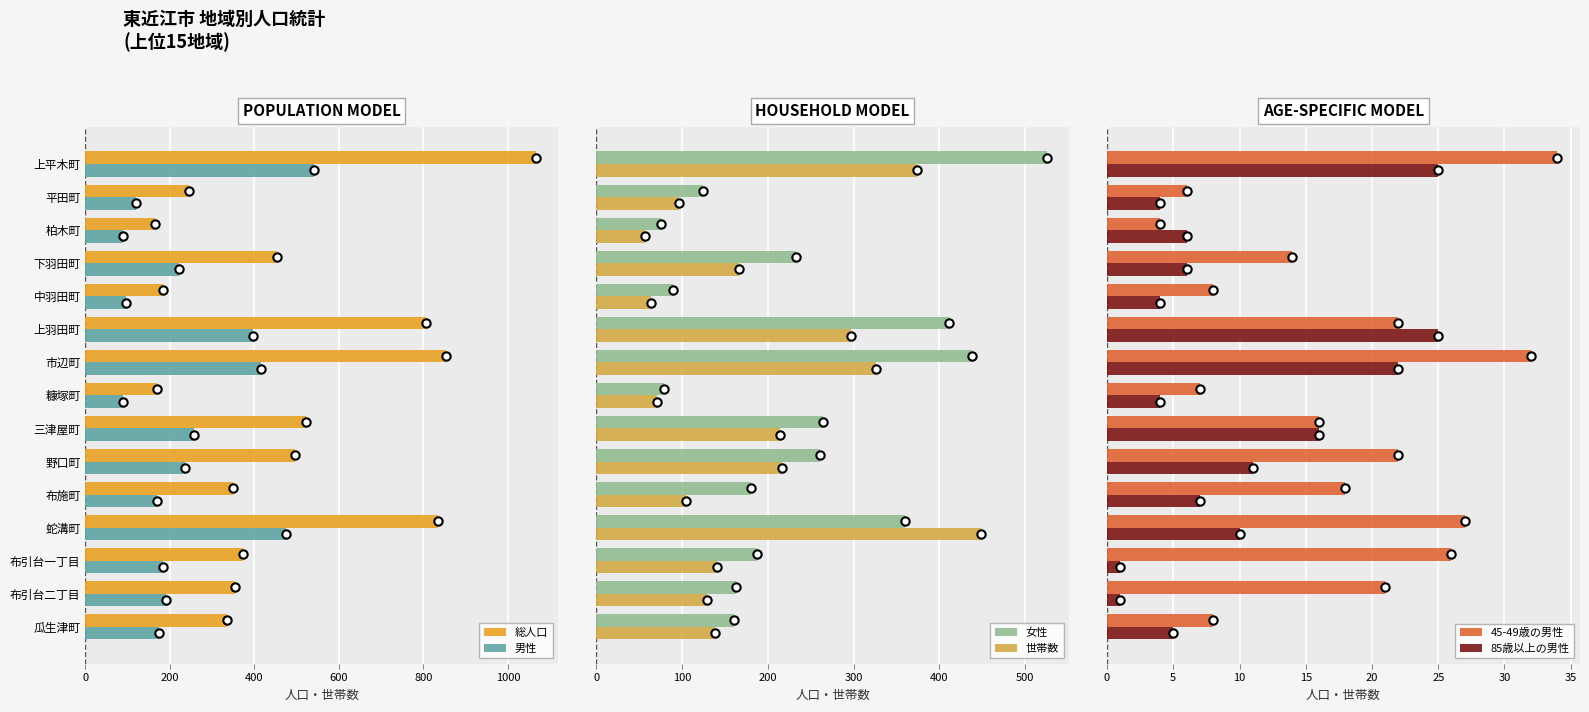

What is the sum of all 85歳以上の男性 values?

147